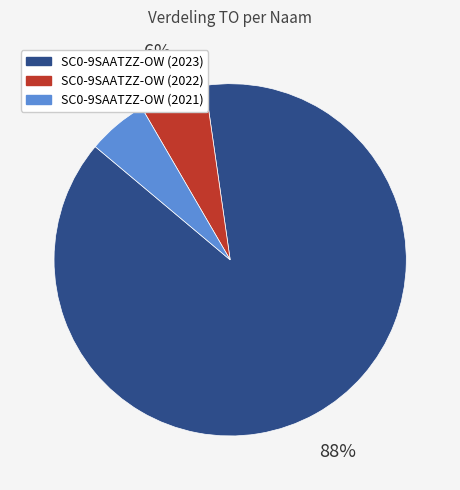

Count the number of slices in the pie.

3